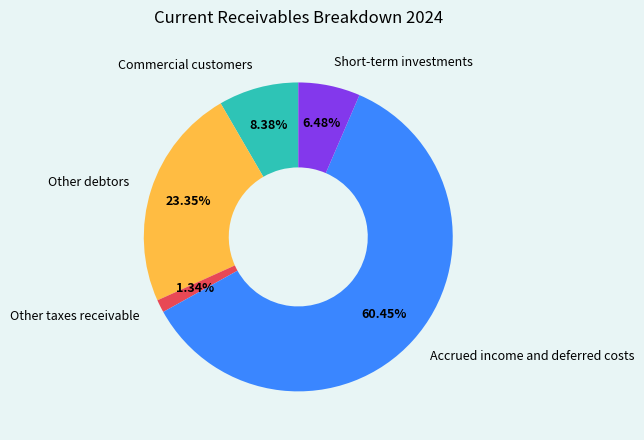

Which has a higher value, Other taxes receivable or Other debtors?

Other debtors